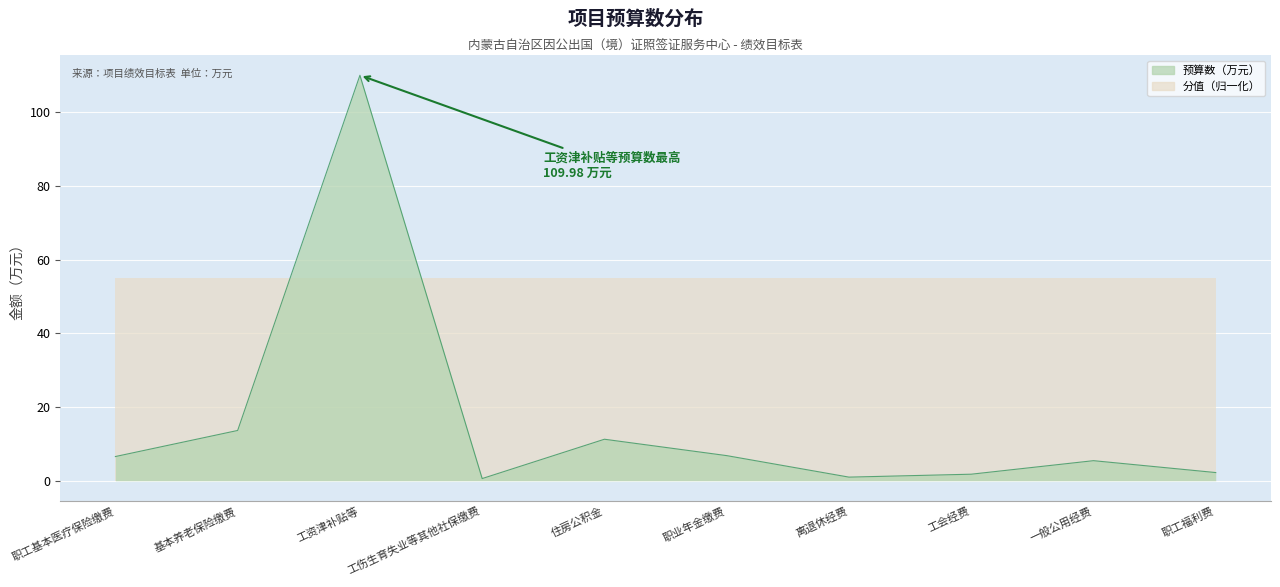

Rank the categories by value from highest to lowest.

工资津补贴等, 基本养老保险缴费, 住房公积金, 职业年金缴费, 职工基本医疗保险缴费, 一般公用经费, 职工福利费, 工会经费, 离退休经费, 工伤生育失业等其他社保缴费